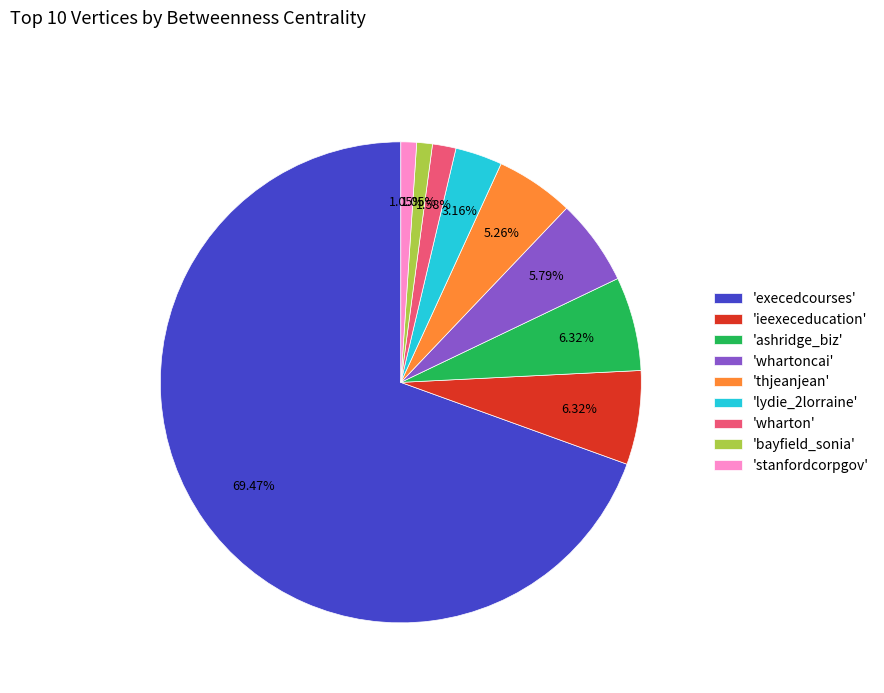

Which category accounts for the majority?

'execedcourses'